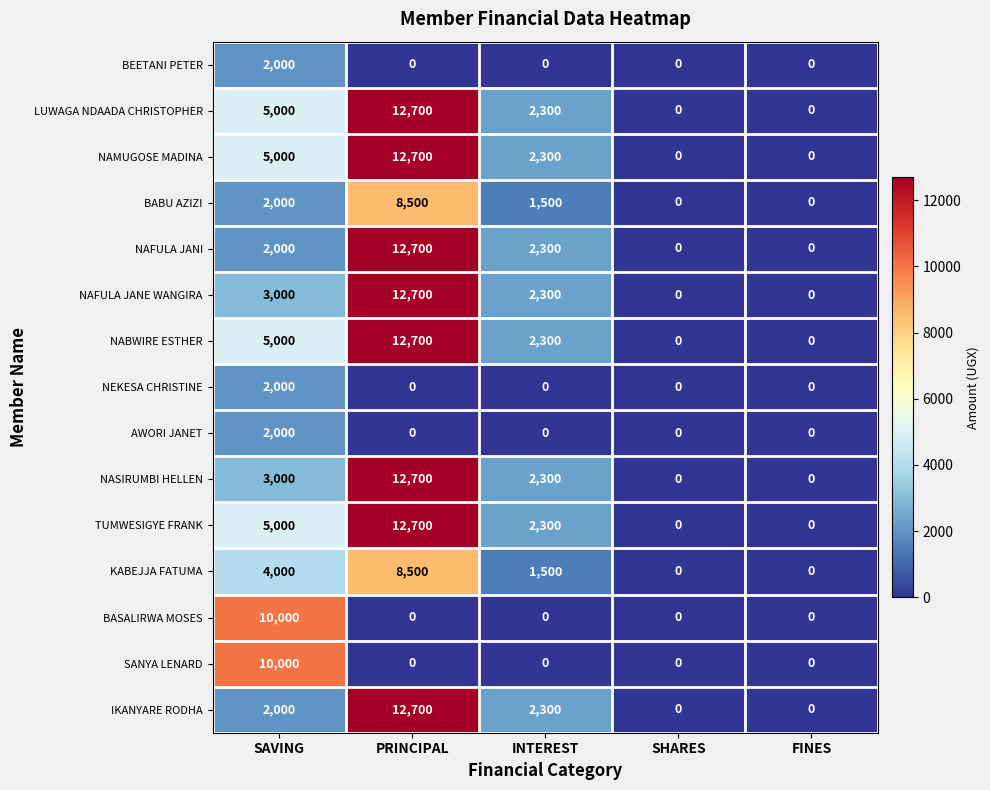

At which category is the sum across all series the highest?

PRINCIPAL